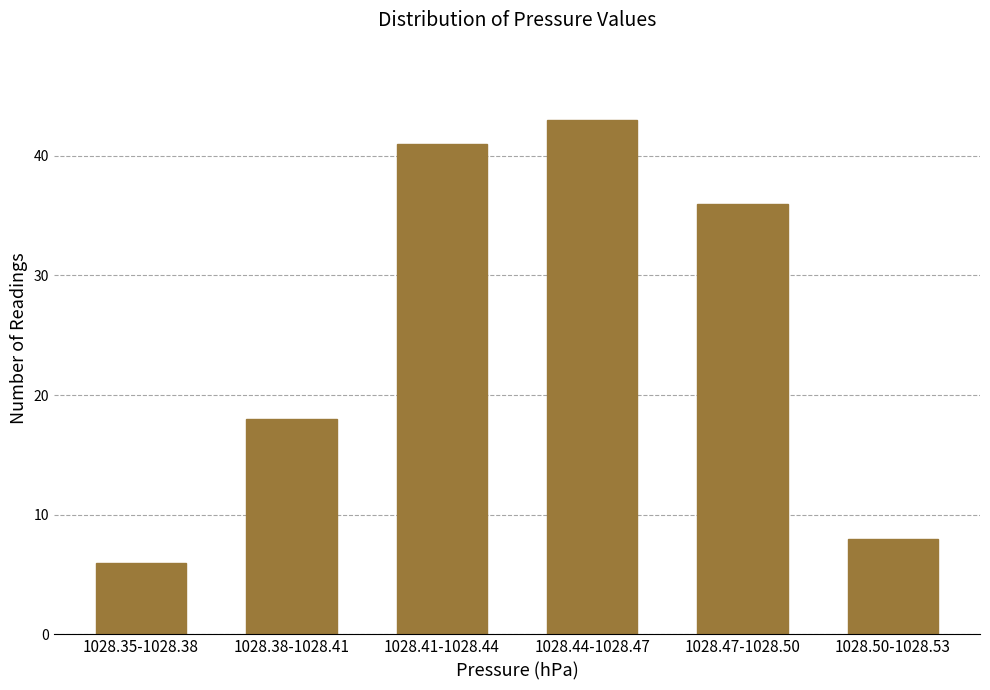

Reading left to right, what are all the values shown in this chart?

6	18	41	43	36	8